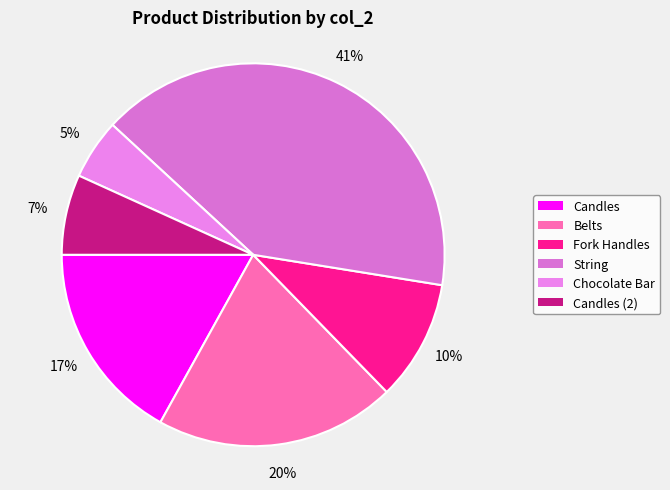

To the nearest percent, what is the combined percentage of Chocolate Bar and Fork Handles?

15%